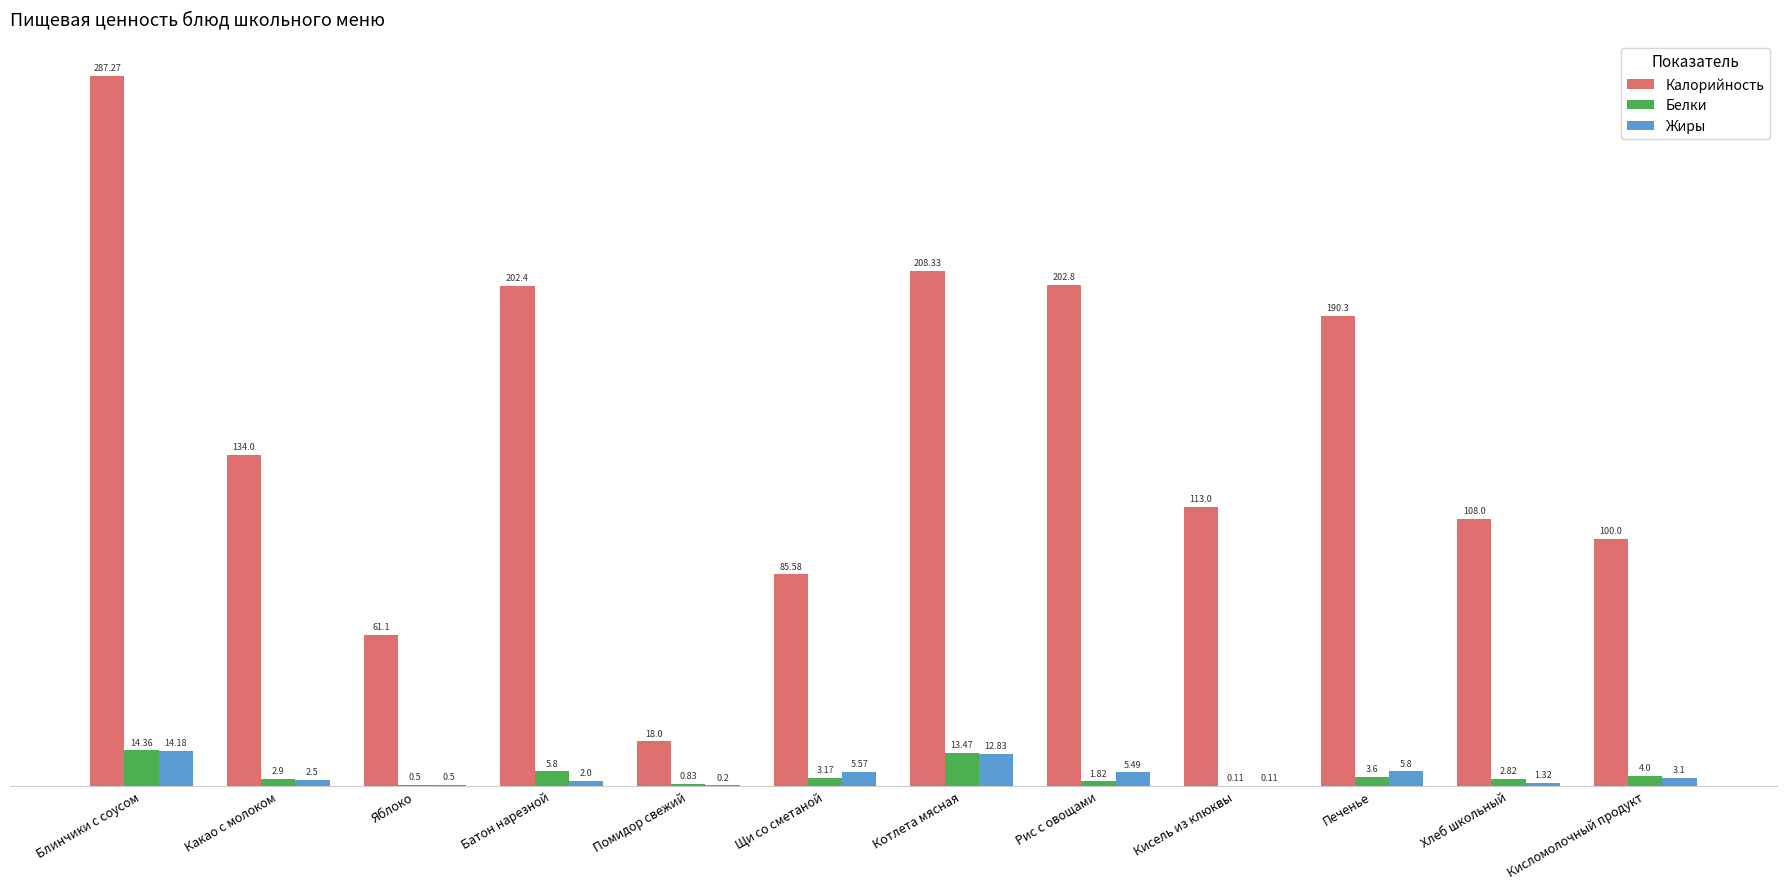

Which category has the highest value in the Калорийность series?

Блинчики с соусом